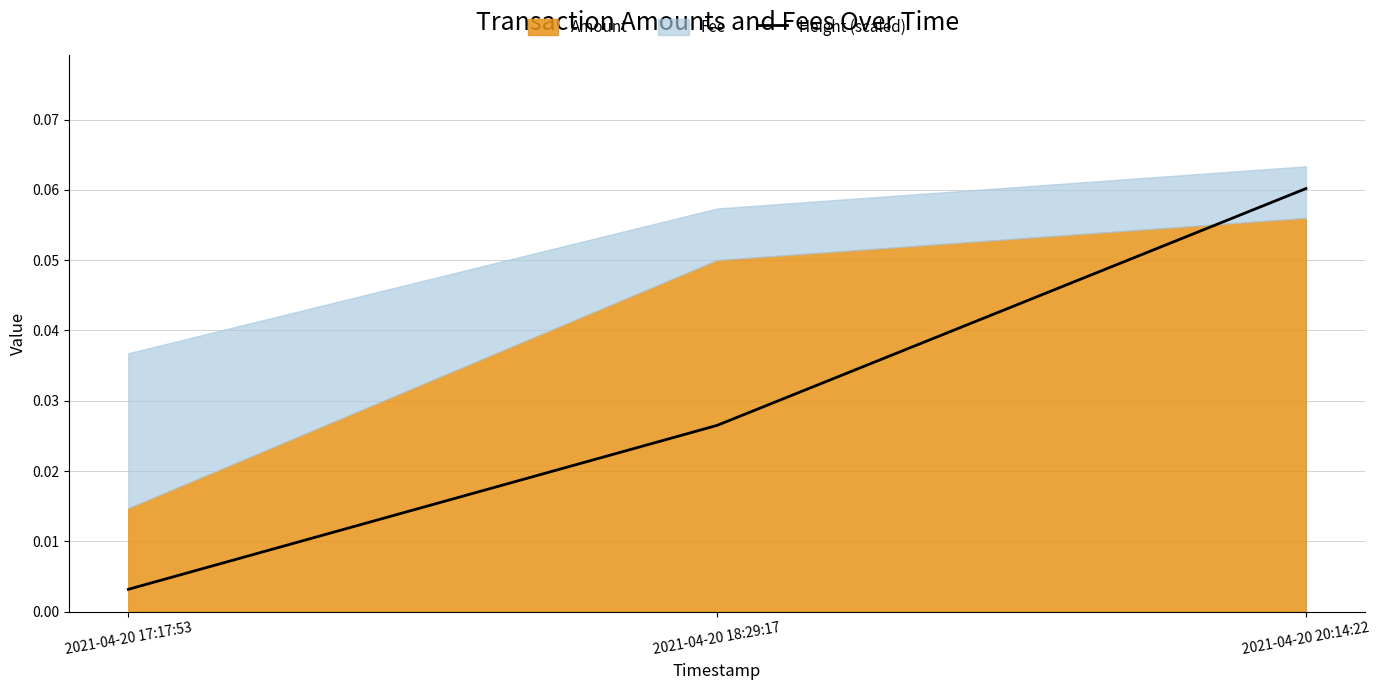

Does the chart display data point markers on the line(s)?

No